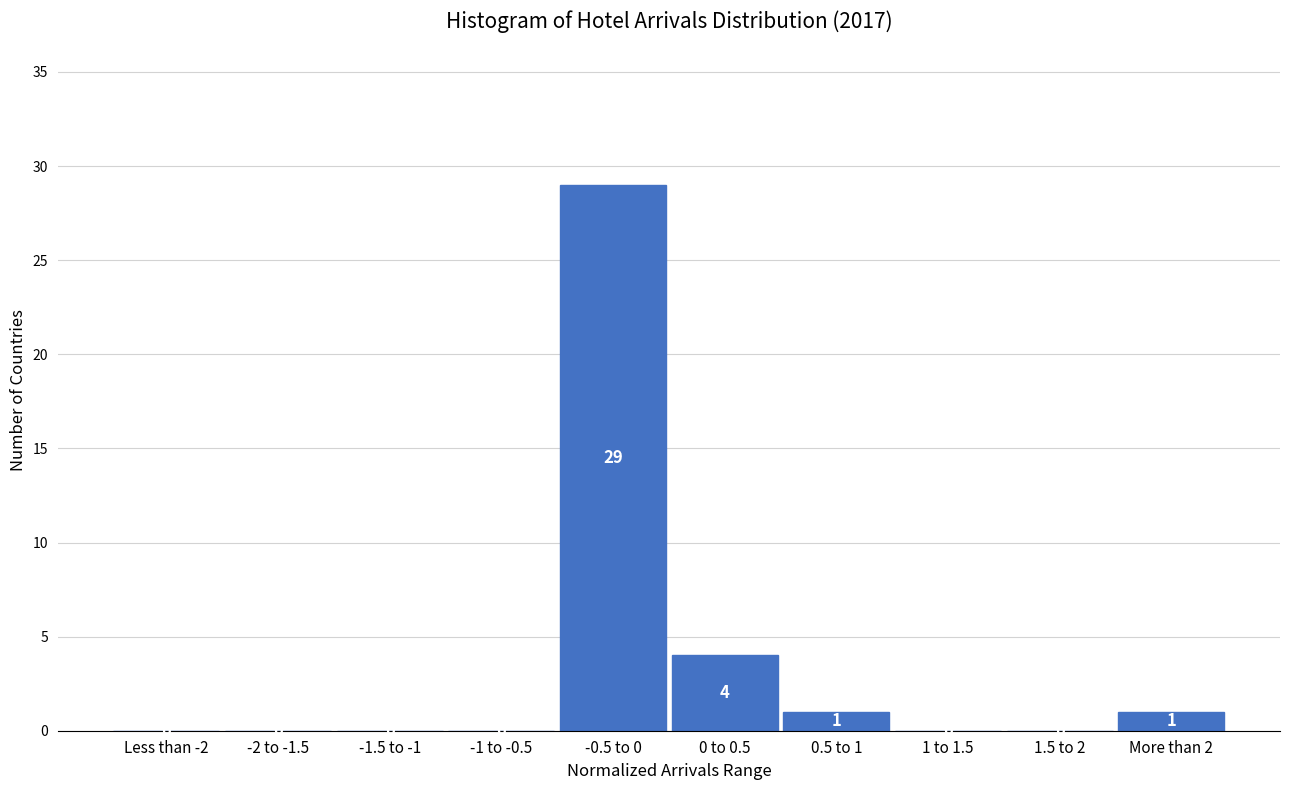

Reading left to right, list all the values displayed in this chart.

Less than -2=0	-2 to -1.5=0	-1.5 to -1=0	-1 to -0.5=0	-0.5 to 0=29	0 to 0.5=4	0.5 to 1=1	1 to 1.5=0	1.5 to 2=0	More than 2=1